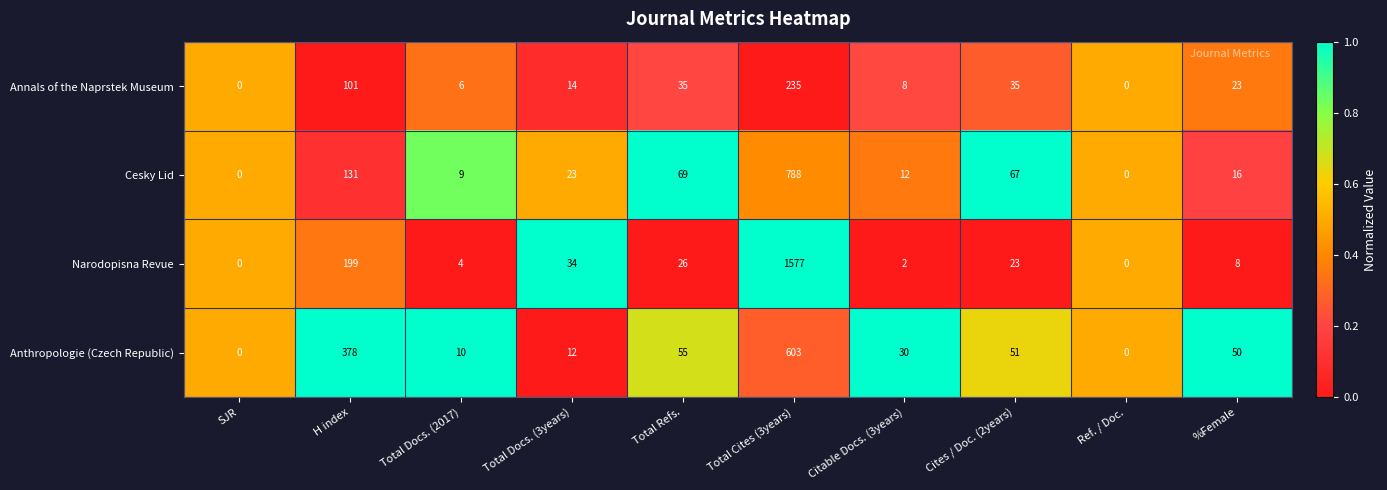

Between Ref. / Doc. and %Female, which series saw the biggest shift?

Anthropologie (Czech Republic)